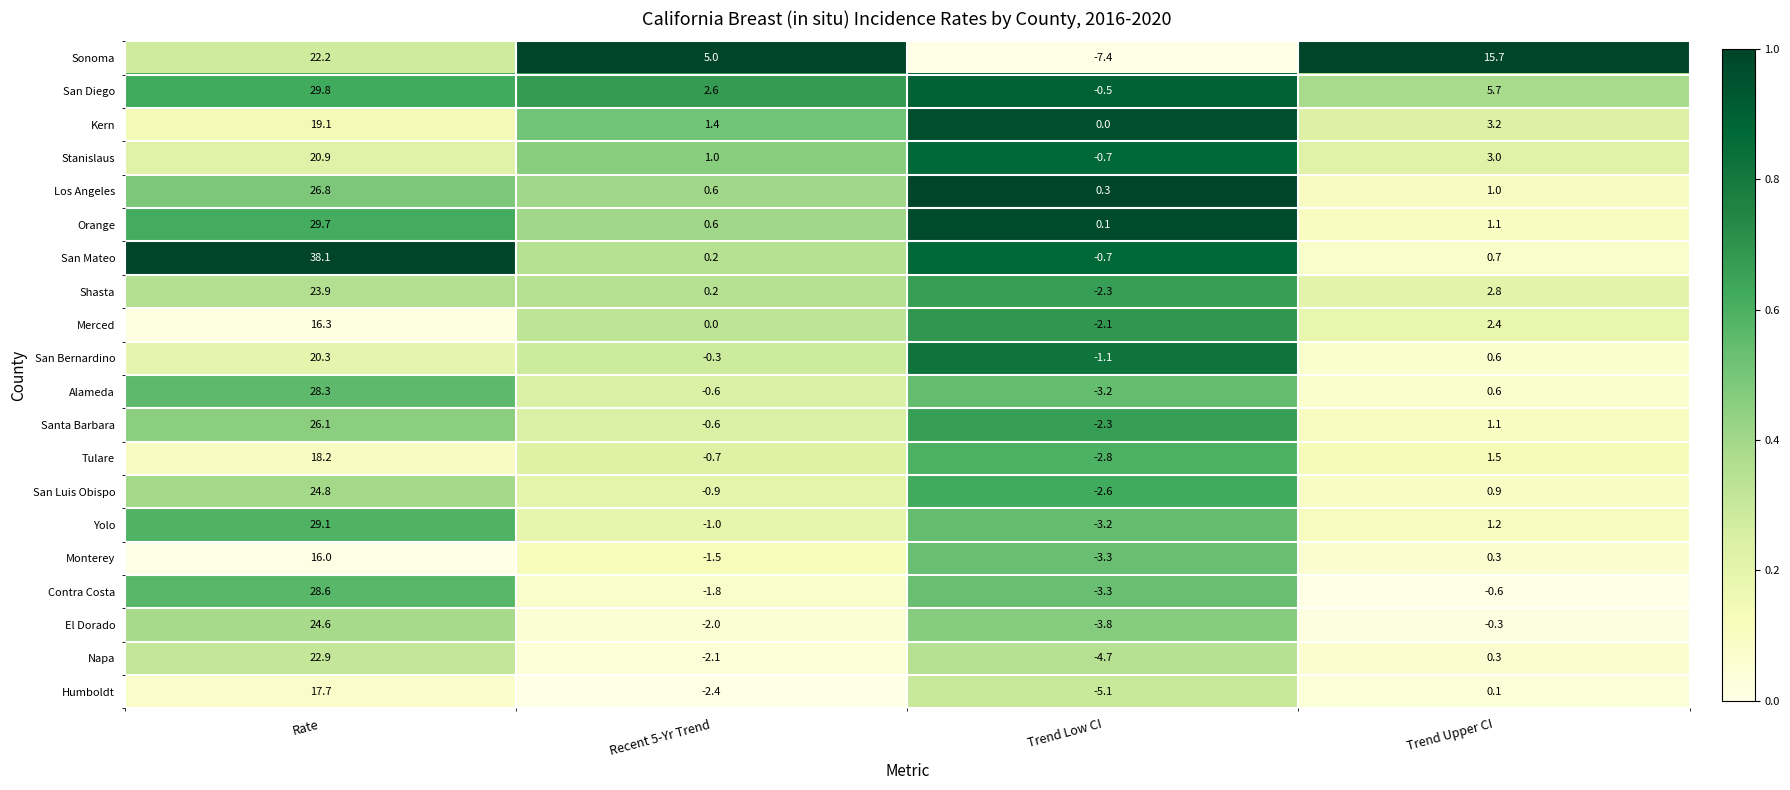

Which label corresponds to the largest value in the chart?

Rate